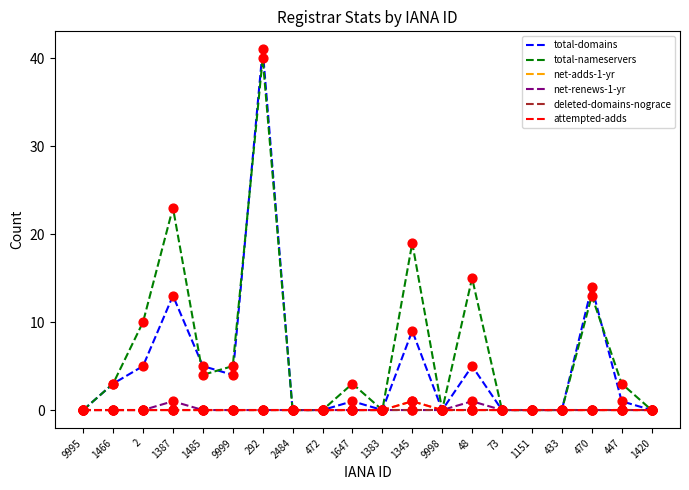

Does the chart have visible grid lines?

No